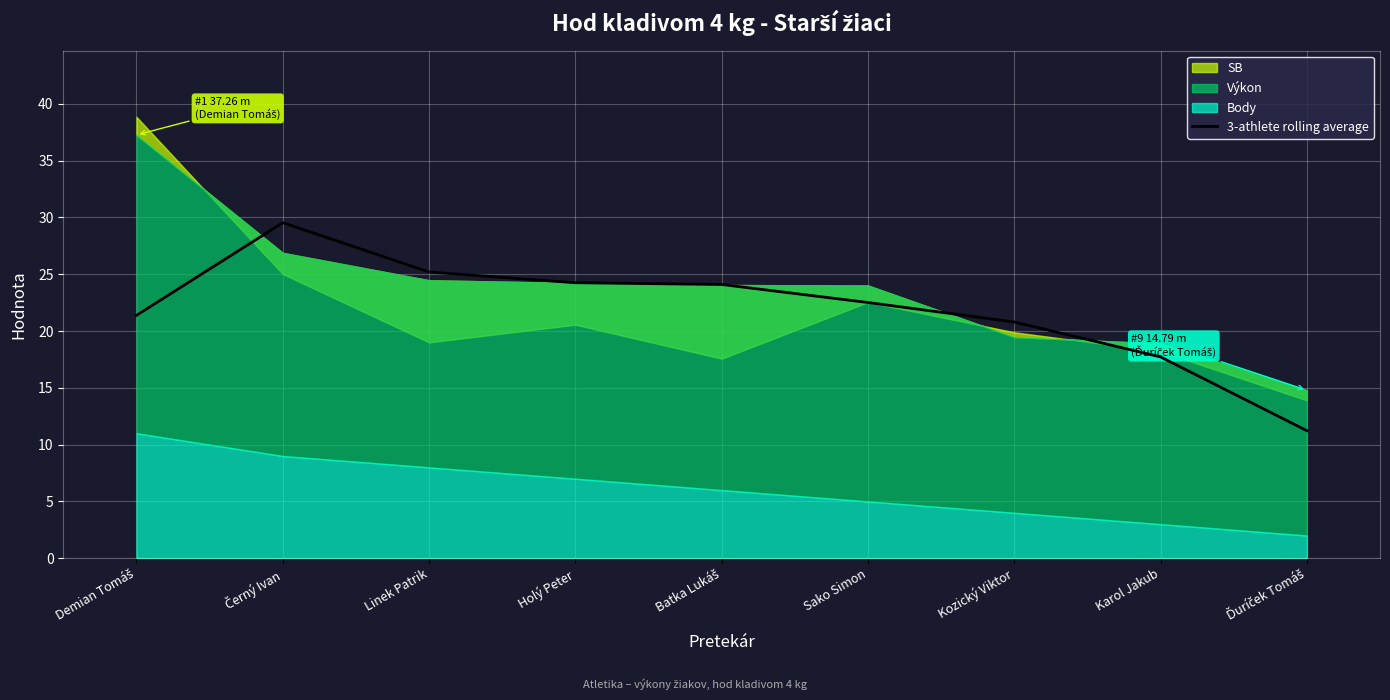

Where is the first local maximum?

Černý Ivan